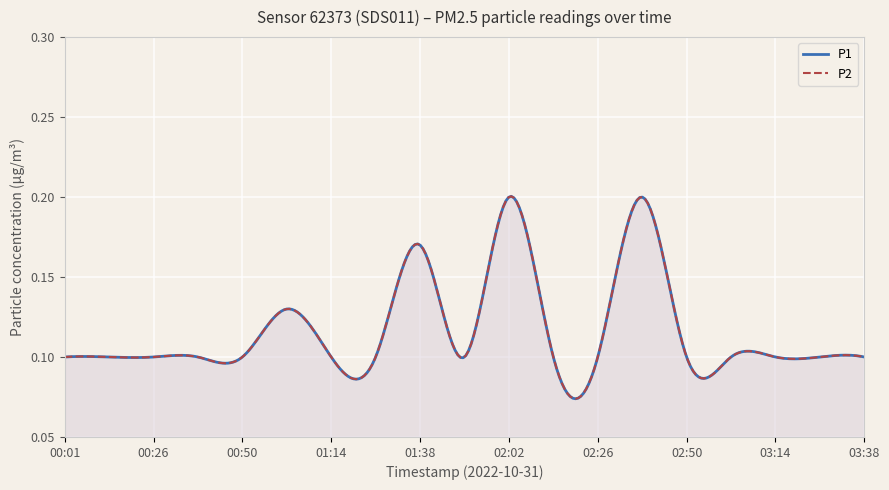

What are all the series names shown in the legend?

P1, P2